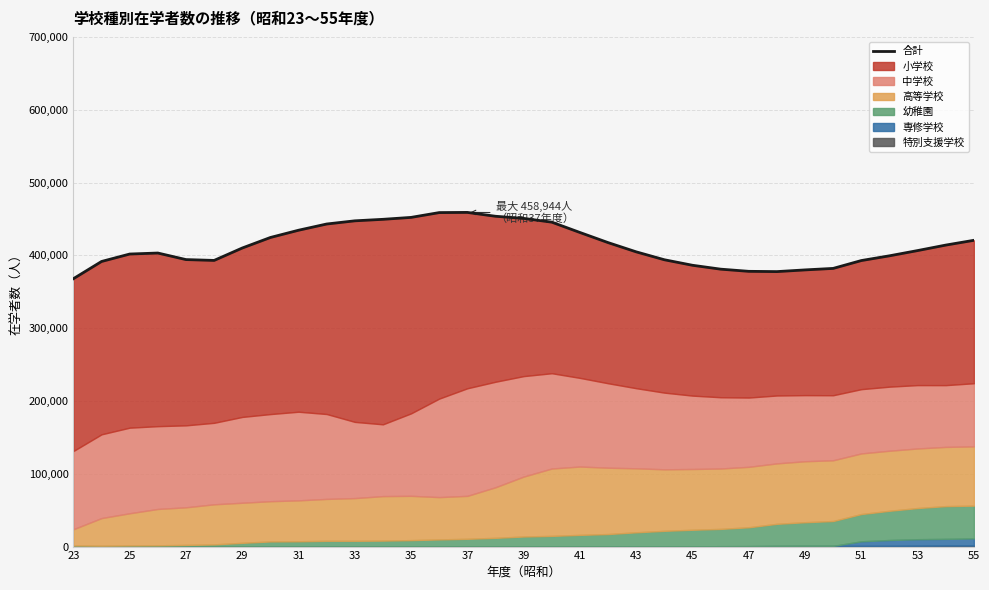

Reading left to right, list all the values displayed in this chart.

367926	391566	401781	403162	394160	393011	410051	424501	434473	443017	447385	449455	452100	458707	458944	453655	450745	445560	431382	417484	404780	393934	386345	381019	378024	377656	379984	382048	392832	399335	406542	414065	420635